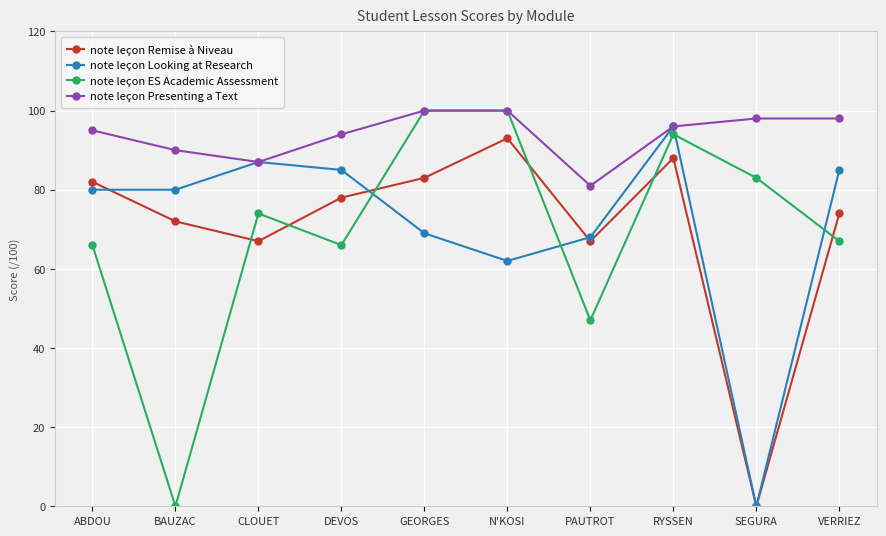

How many lines are shown in the chart?

4